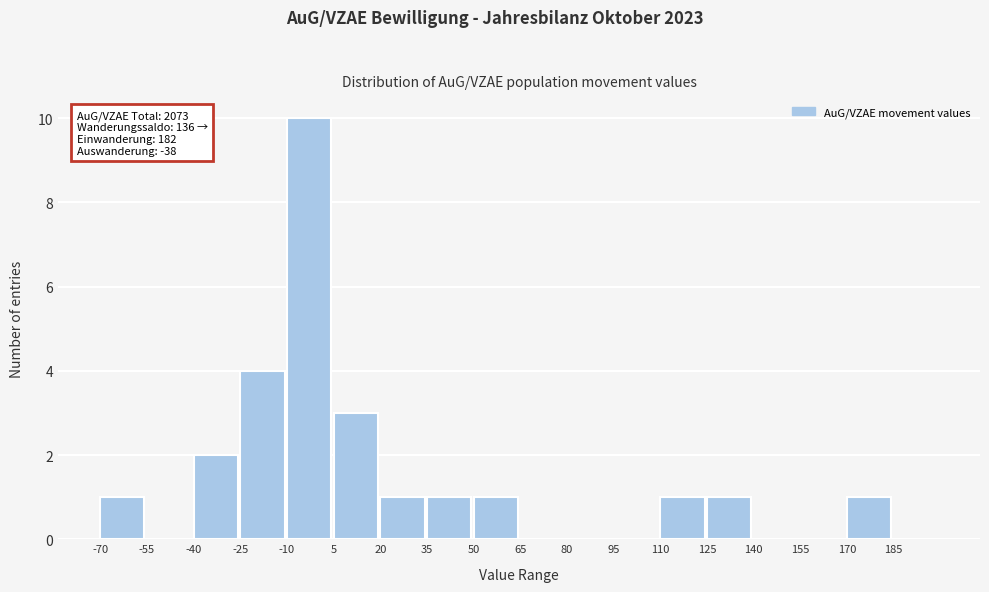

Over which range of the x-axis is the bar tallest?

-10 to 5